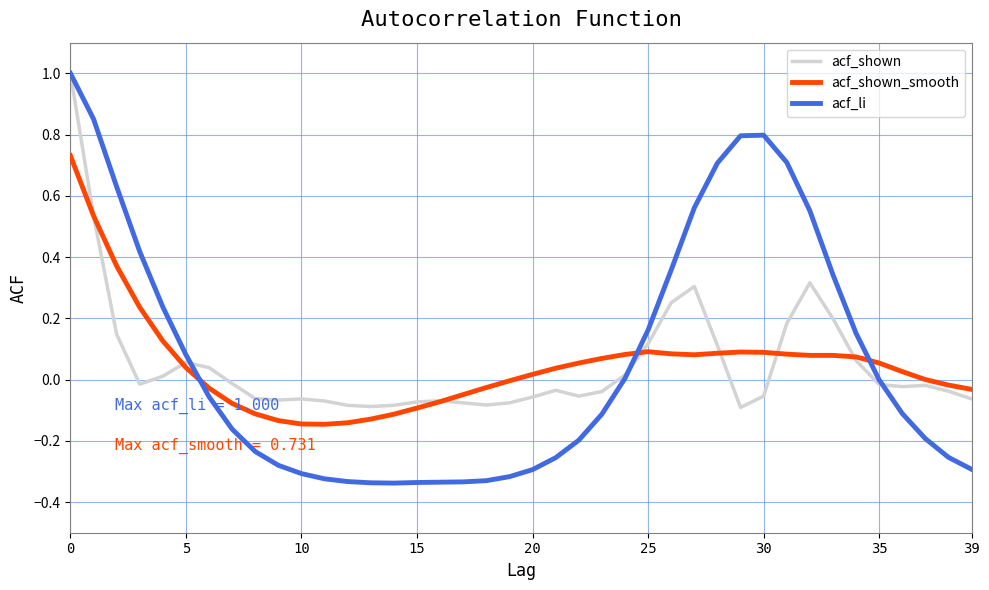

Which series has the widest spread of values?

acf_li